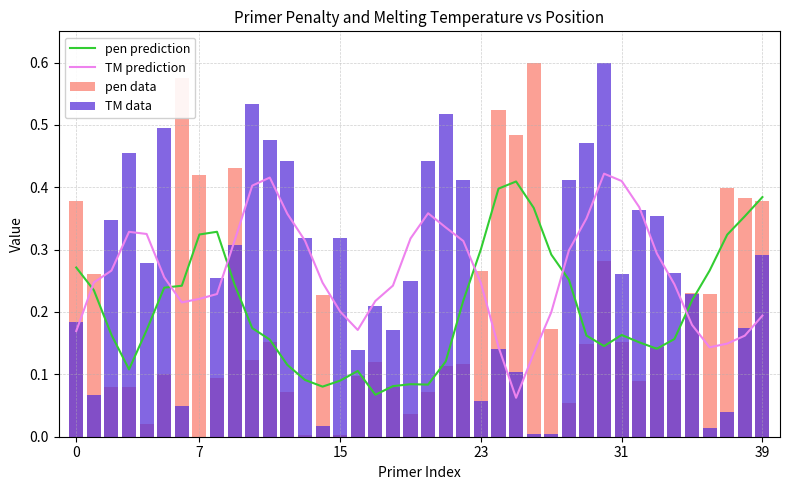

What is the difference between the second highest and second lowest values in the TM prediction series?

0.3